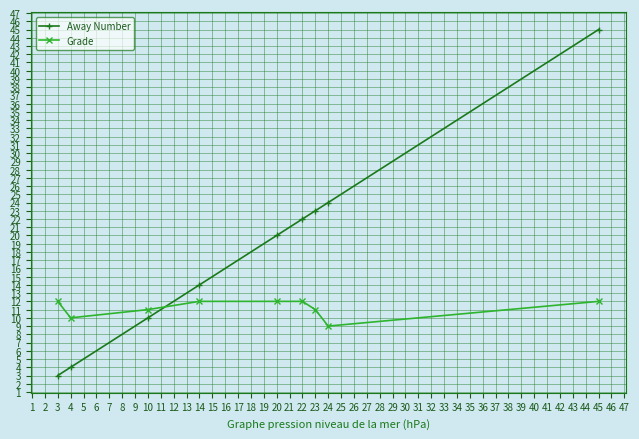

At which category is the sum across all series the highest?

45